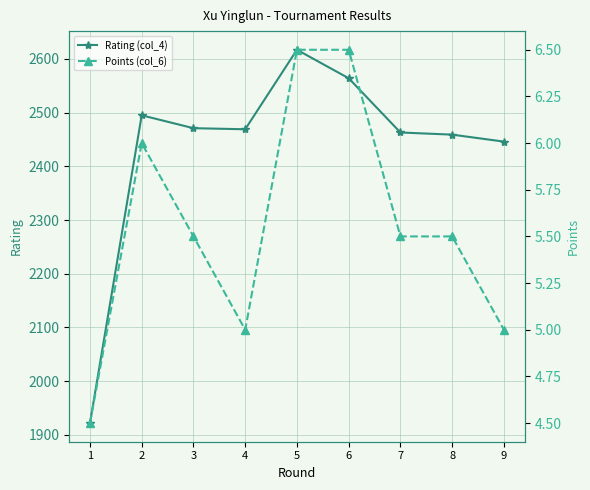

Which has a higher value, 2 or 7?

2